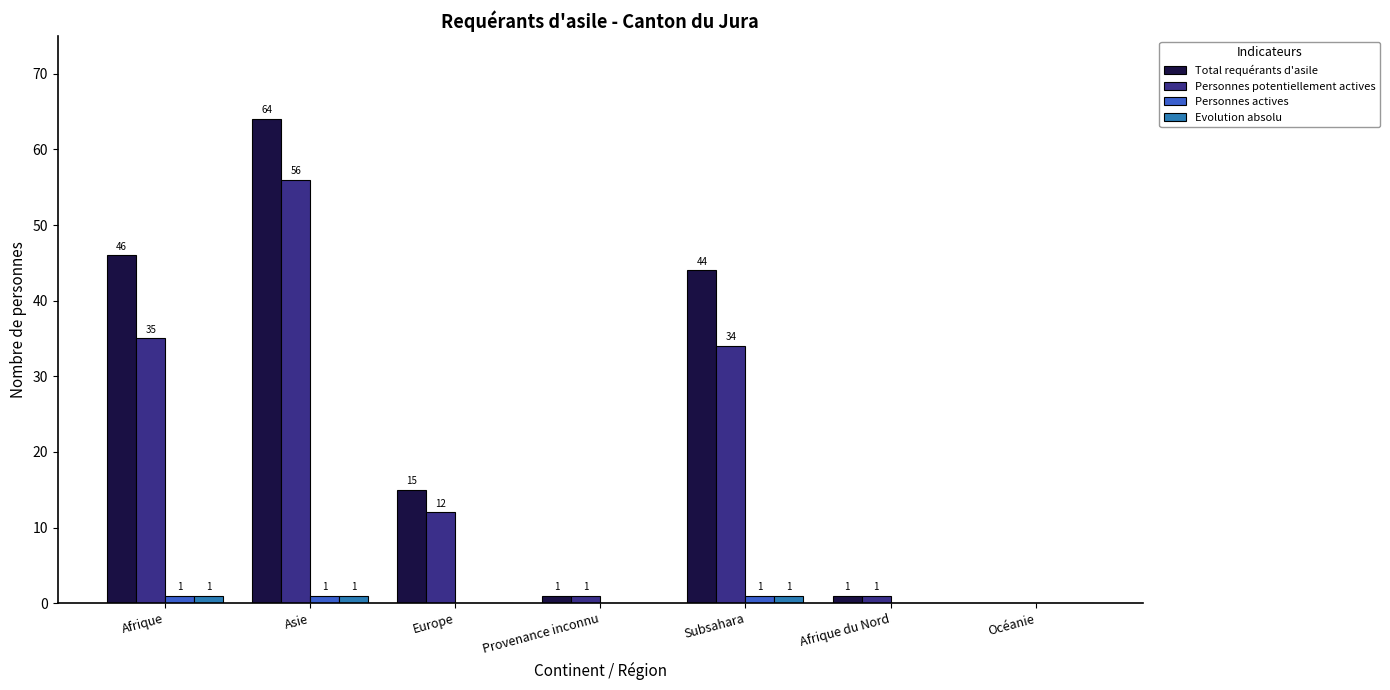

Which series changed the most between Subsahara and Océanie?

Total requérants d'asile